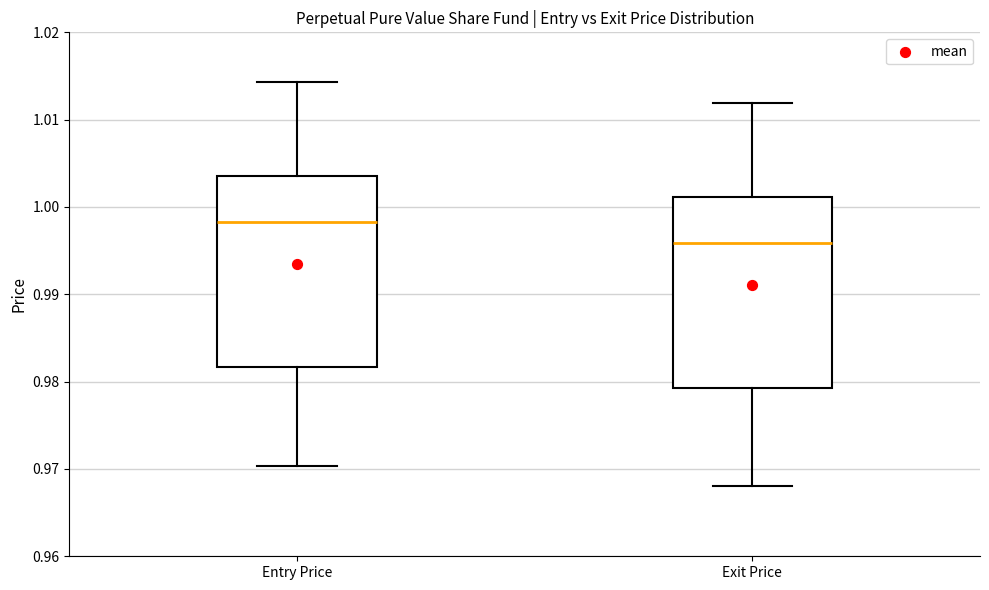

Where does the lower whisker of the box for Entry Price end on the y-axis? The values are not printed on the chart, so give them approximately, as read against the axis.

0.970